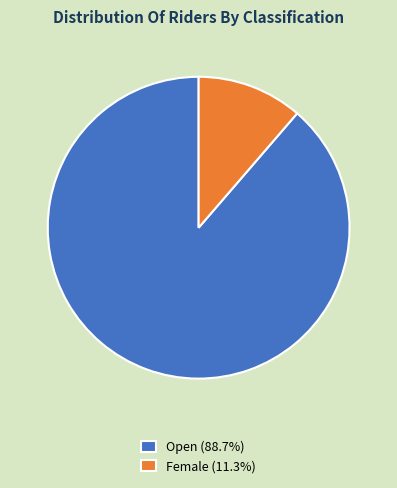

What is the ratio of the value at Open to the value at Female?

7.8